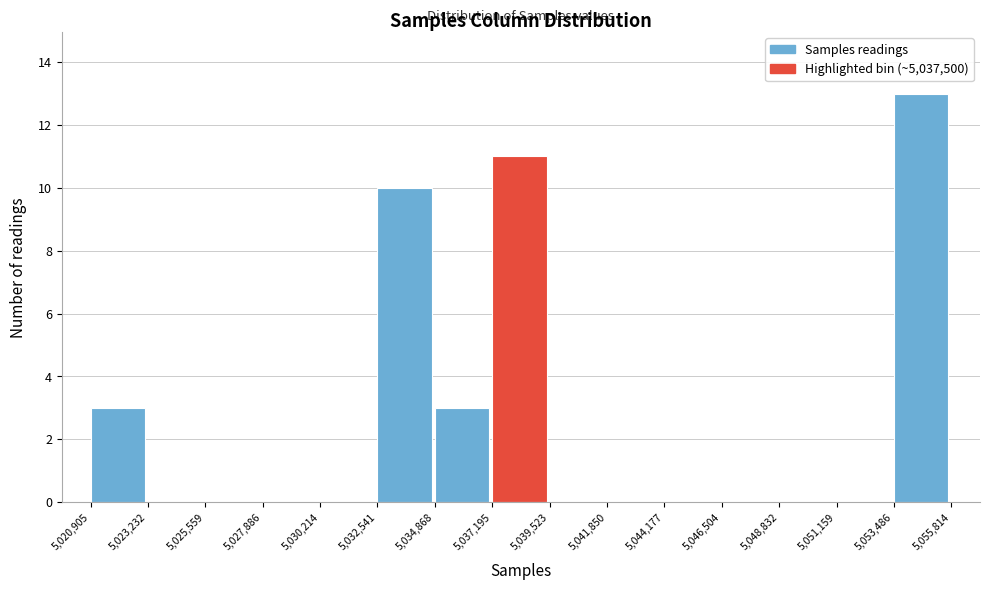

Which range on the x-axis has the tallest bar?

5,053,486 to 5,055,814